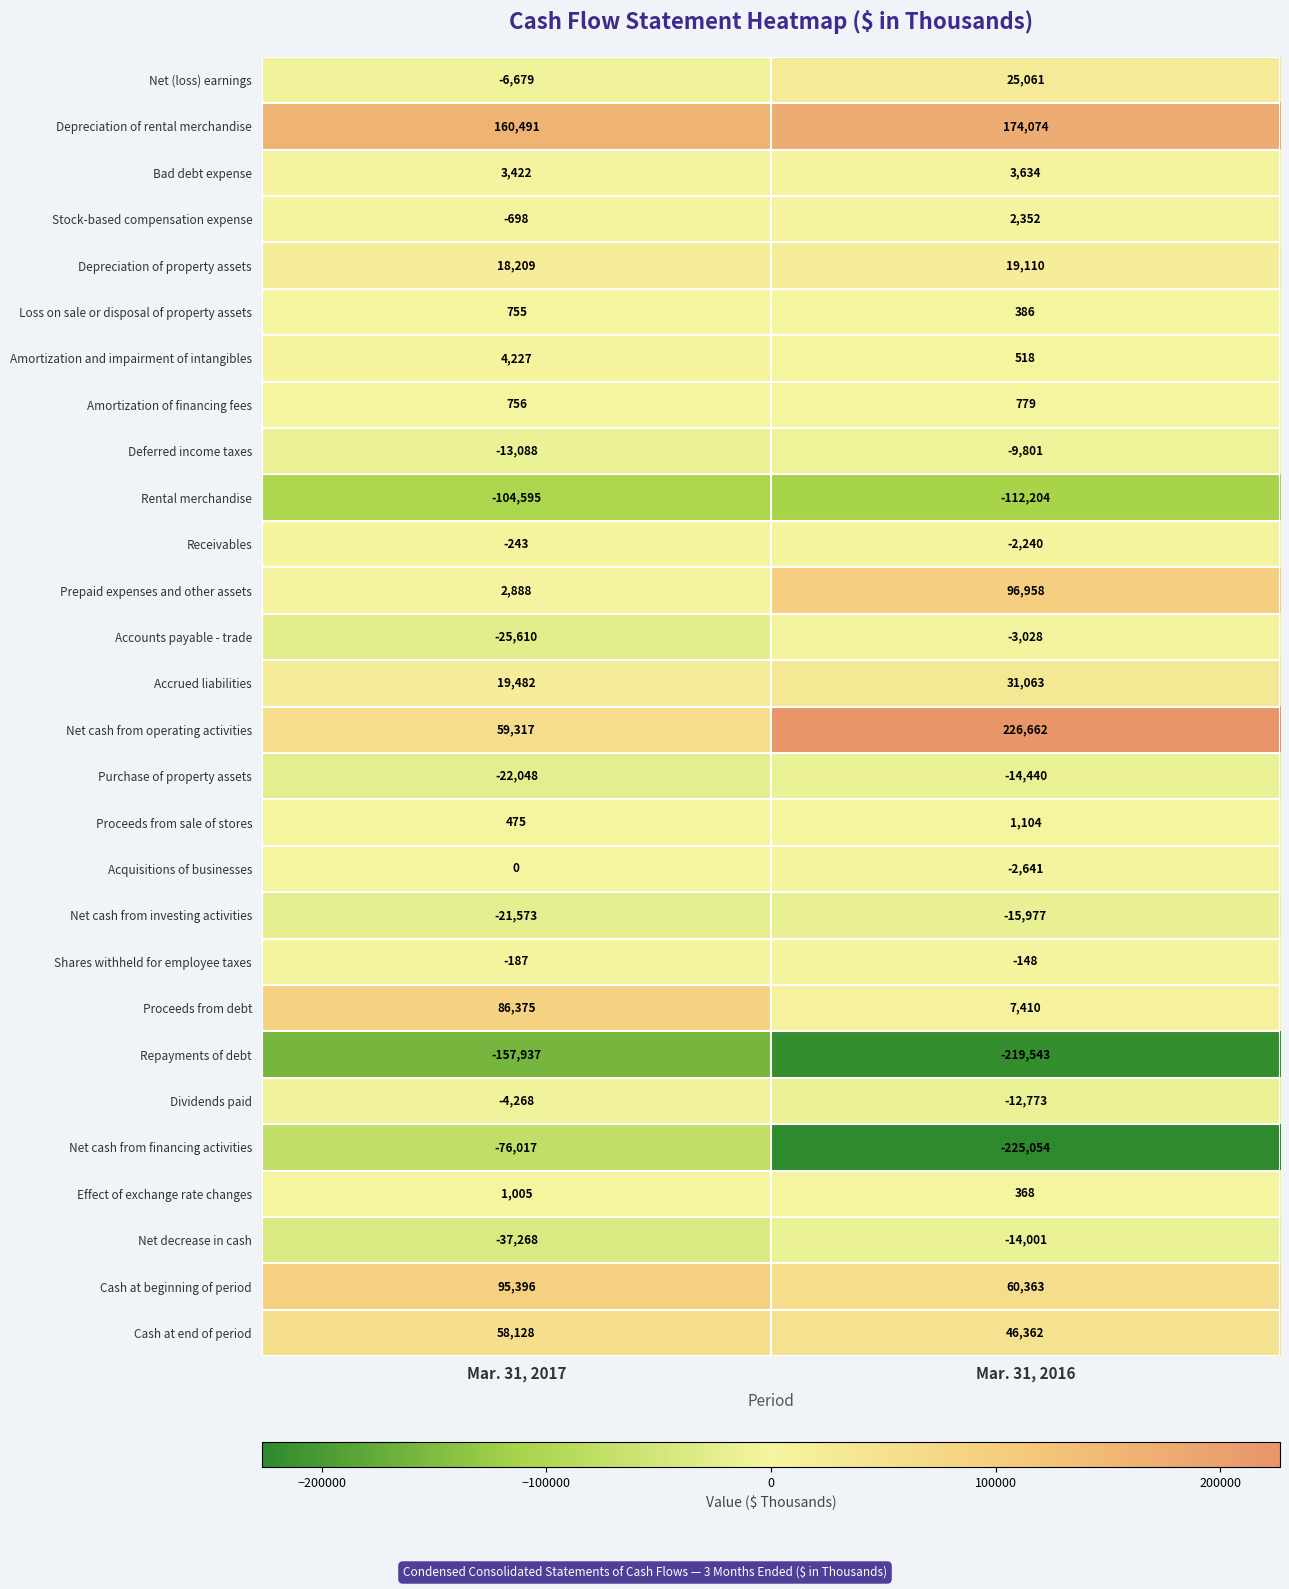

At which category is the sum across all series the highest?

Mar. 31, 2016